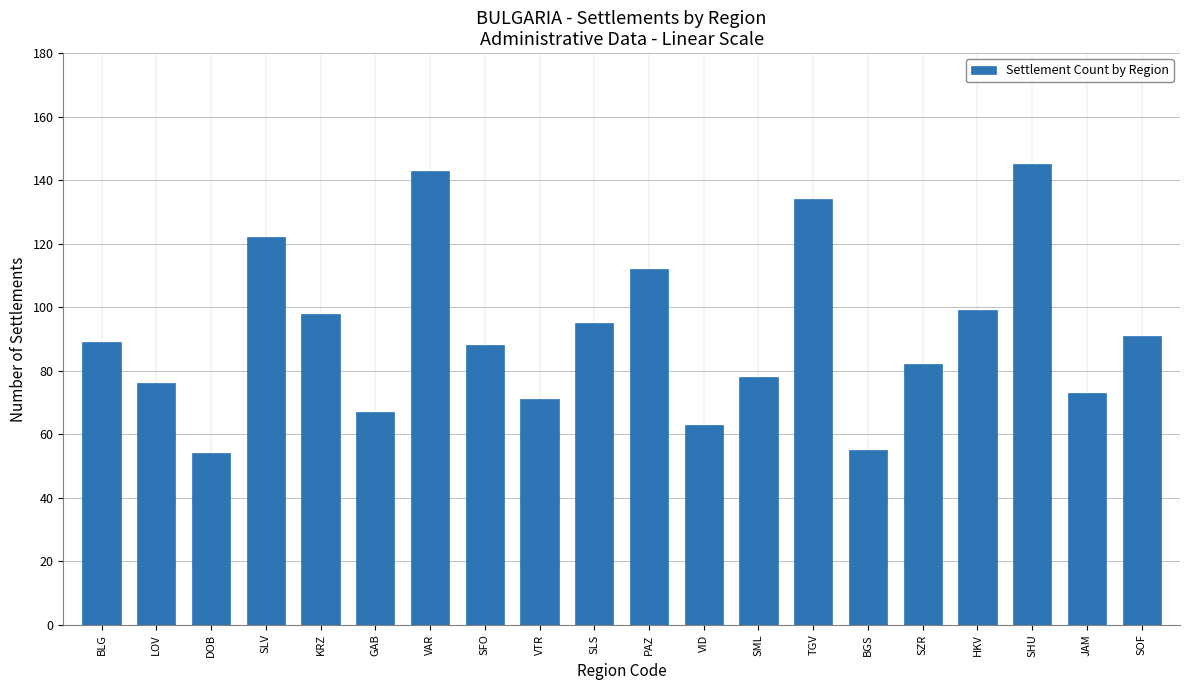

Reading left to right, list all the values displayed in this chart.

BLG=89	LOV=76	DOB=54	SLV=122	KRZ=98	GAB=67	VAR=143	SFO=88	VTR=71	SLS=95	PAZ=112	VID=63	SML=78	TGV=134	BGS=55	SZR=82	HKV=99	SHU=145	JAM=73	SOF=91